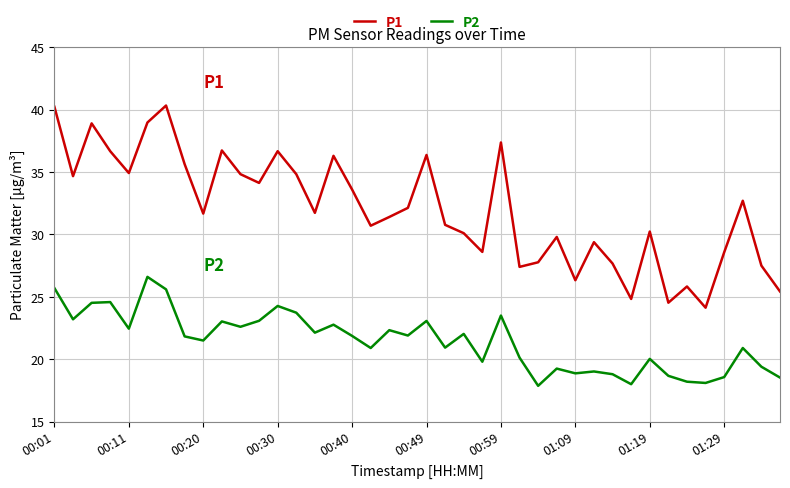

How many lines are shown in the chart?

2